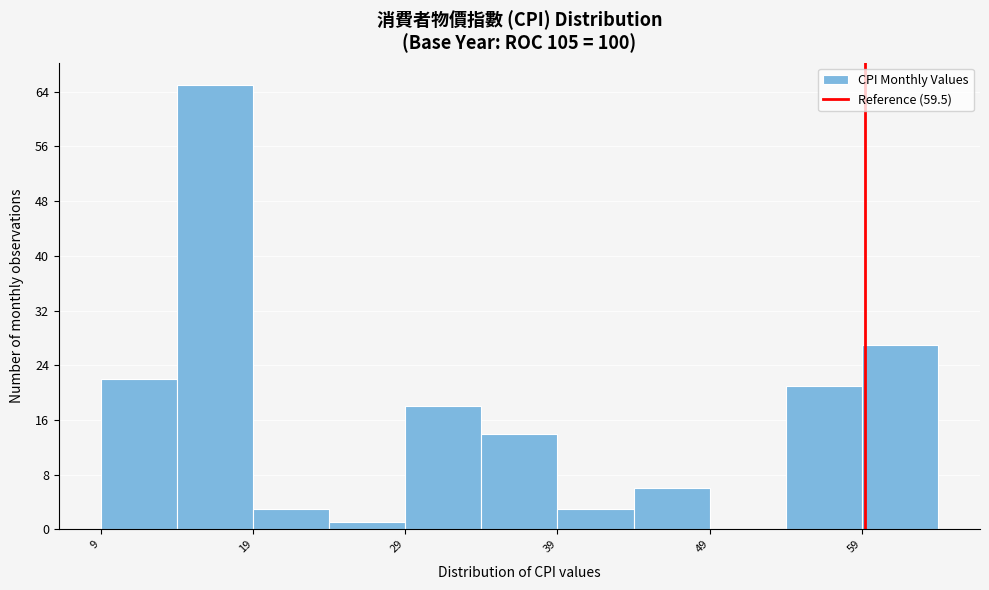

Reading left to right, list every bar in this chart as the range it spans on the x-axis followed by its height. Neither the bar edges nor the heights are printed on the chart, so give them approximately, as read against the axes.

9 to 14: 22
14 to 19: 65
19 to 24: 3
24 to 29: 1
29 to 34: 18
34 to 39: 14
39 to 44: 3
44 to 49: 6
49 to 54: 0
54 to 59: 21
59 to 64: 27